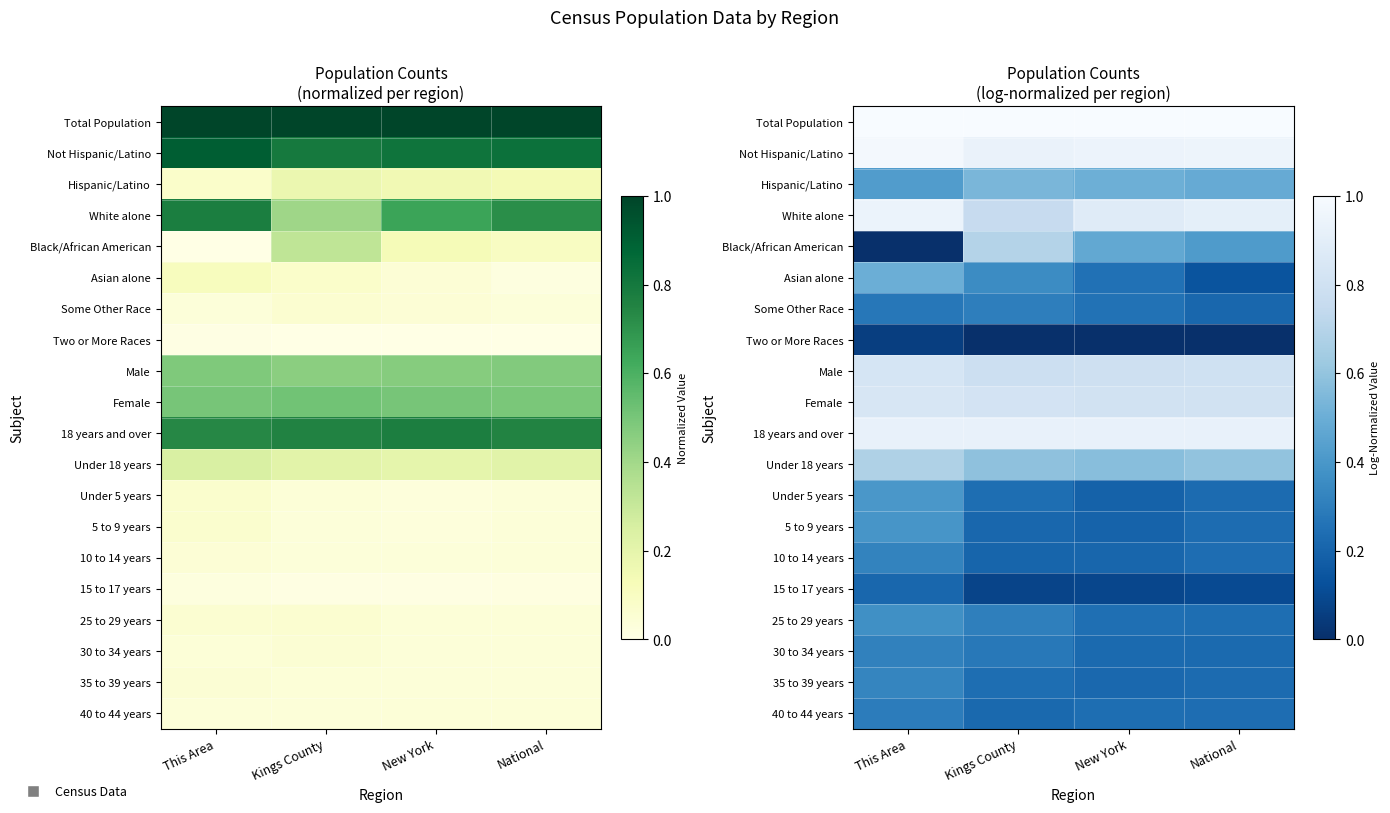

What value does the Under 5 years series have at This Area?

0.4